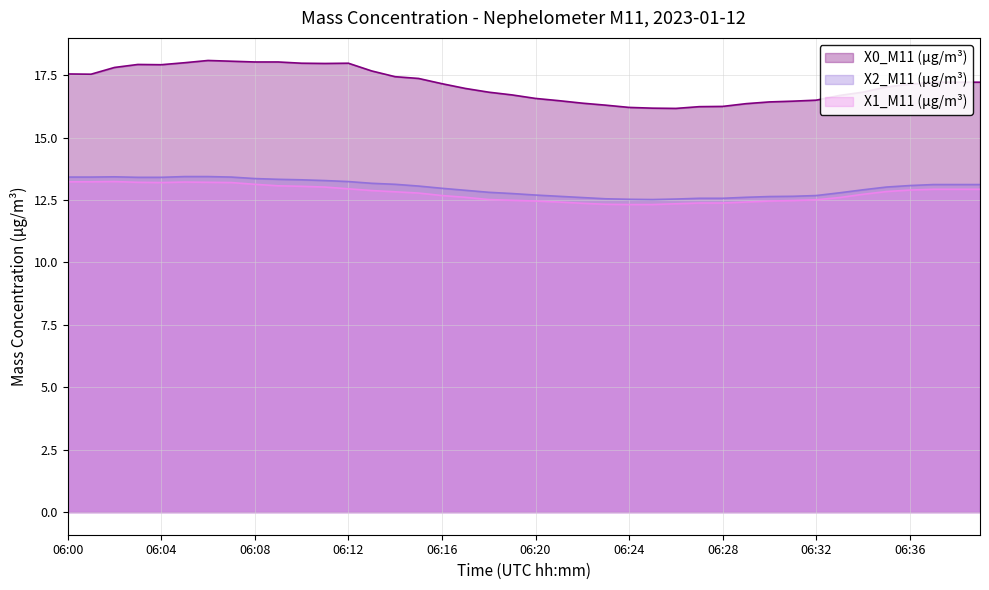

Which series changed the most between 06:01 and 06:11?

X0_M11 (μg/m³)